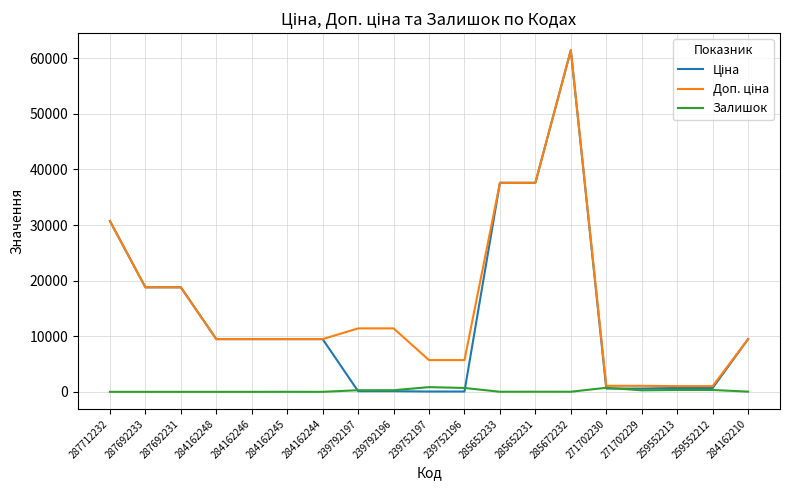

What is the sum of the Залишок values at 285672232 and 287692233?

16.0